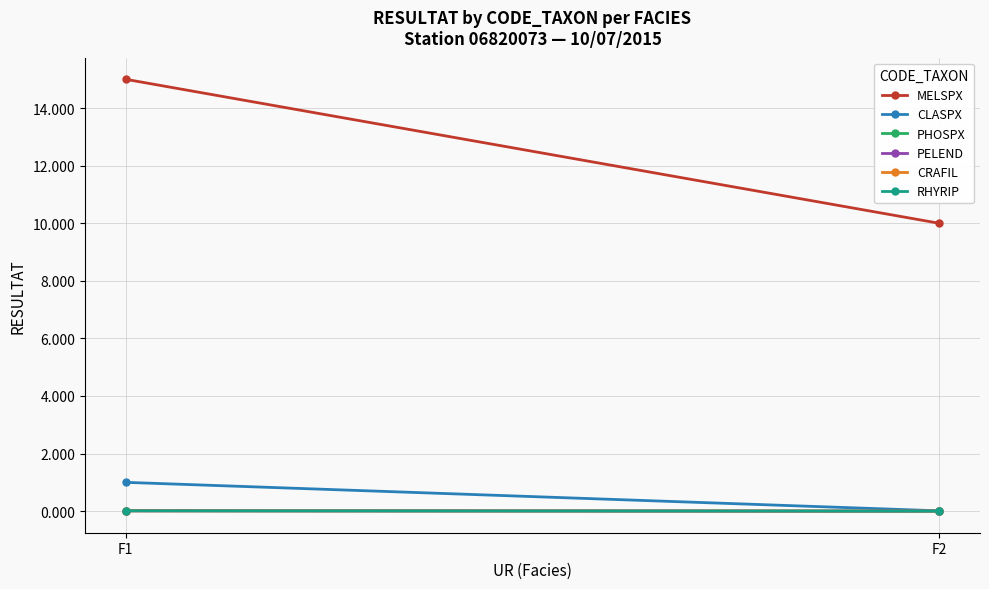

What is the sum of the CLASPX values at F1 and F2?

1.0